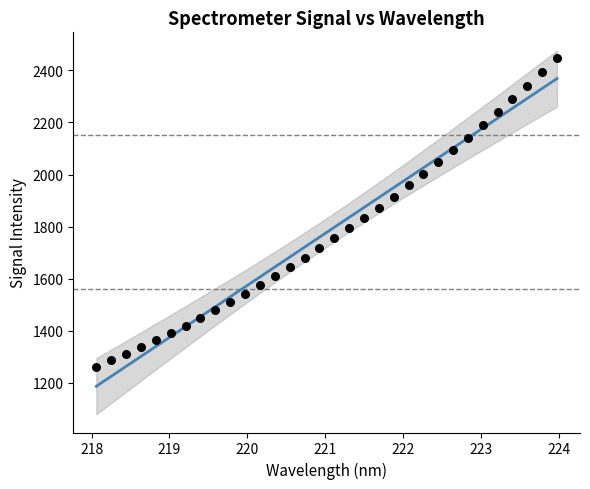

What is the range of X values (max minus min)?

5.9